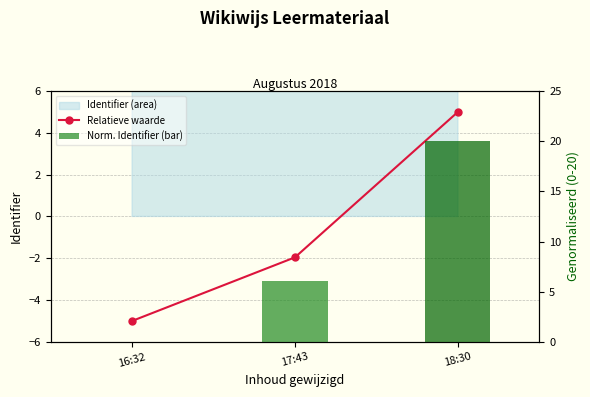

What is the total value across all series at 18:30?

25.0